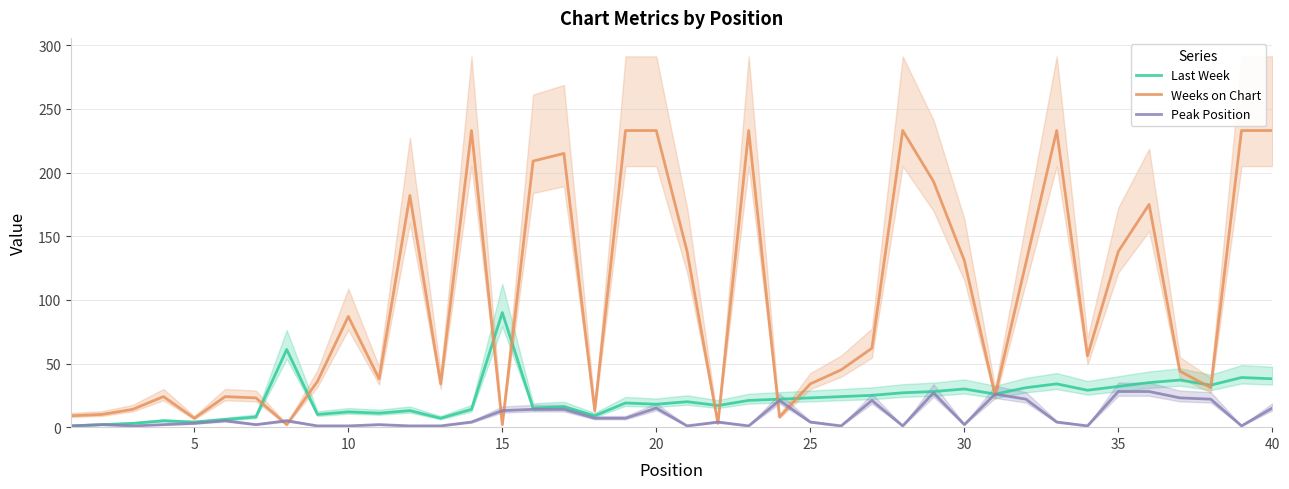

What is the greatest value displayed?

233